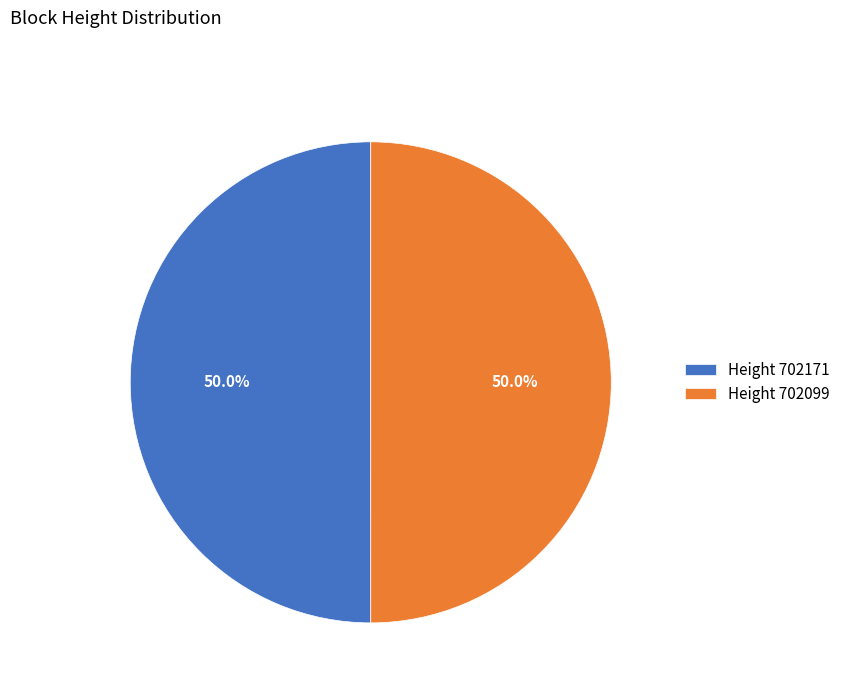

What is the total percentage of Height 702099 and Height 702171?

100.0%